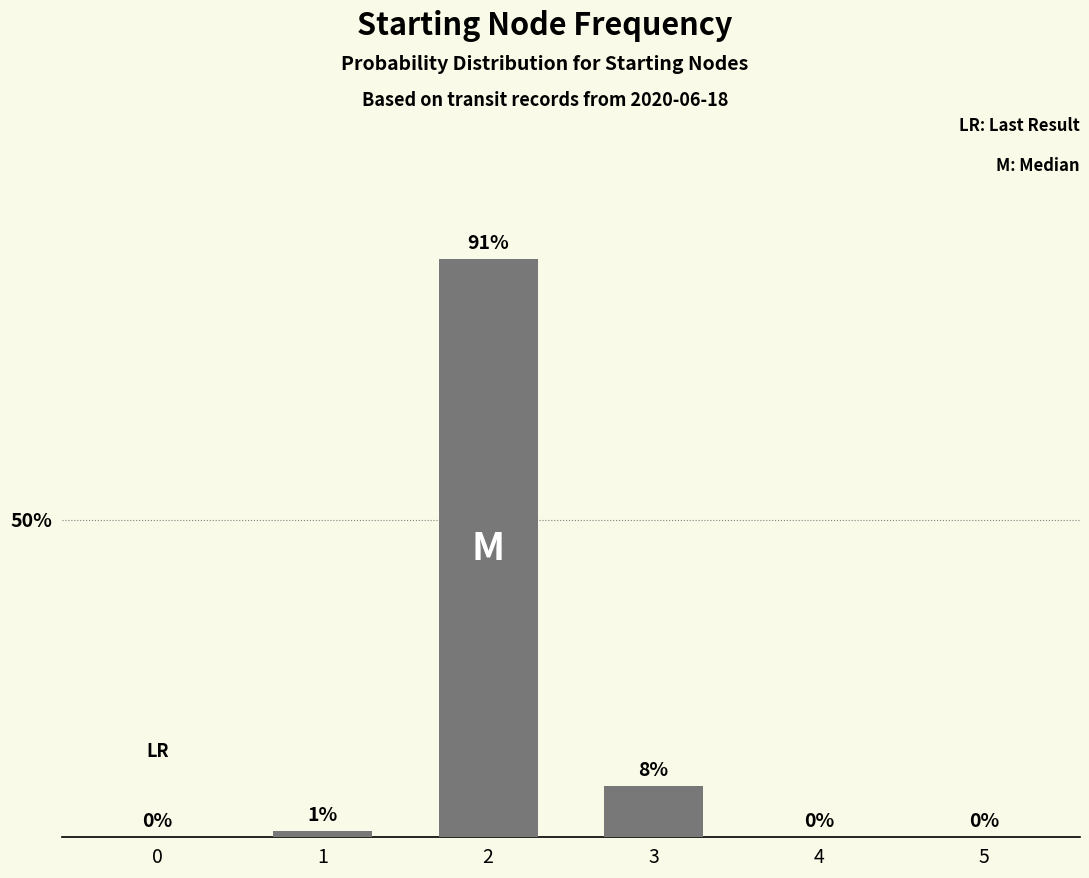

What is the maximum value shown in the chart?

91